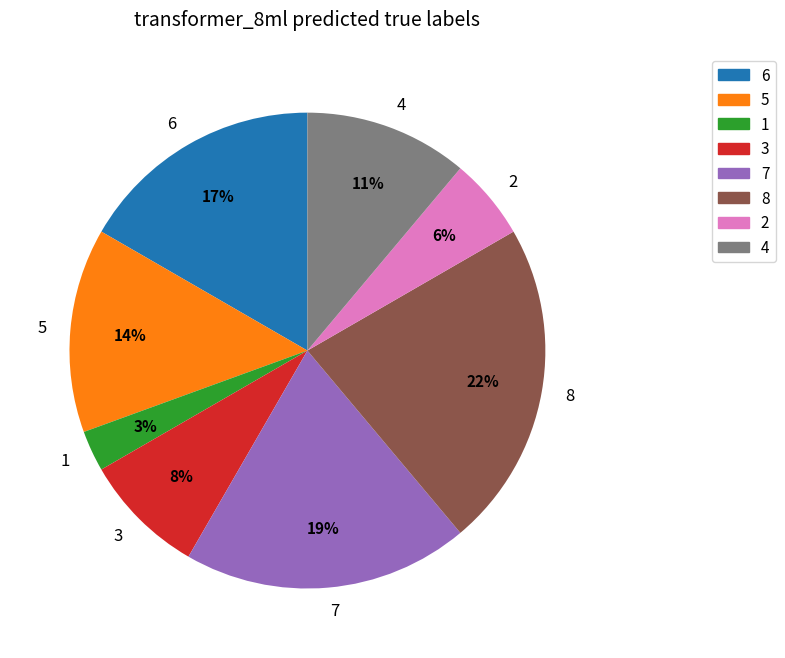

Which slice is the smallest?

1